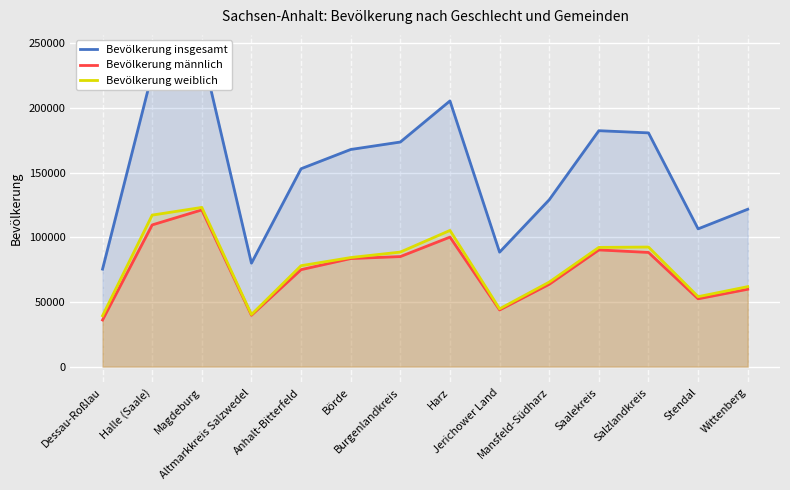

What is the minimum value for Bevölkerung männlich?

36058